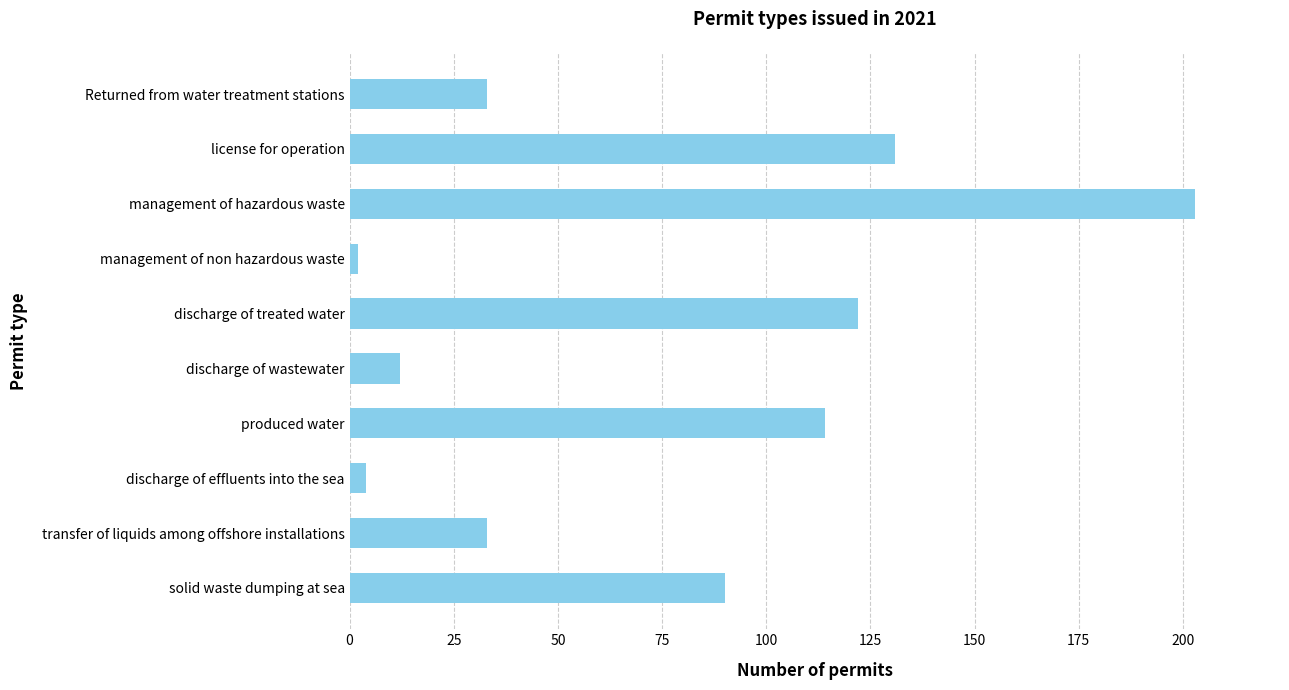

How many distinct data groups are displayed?

1